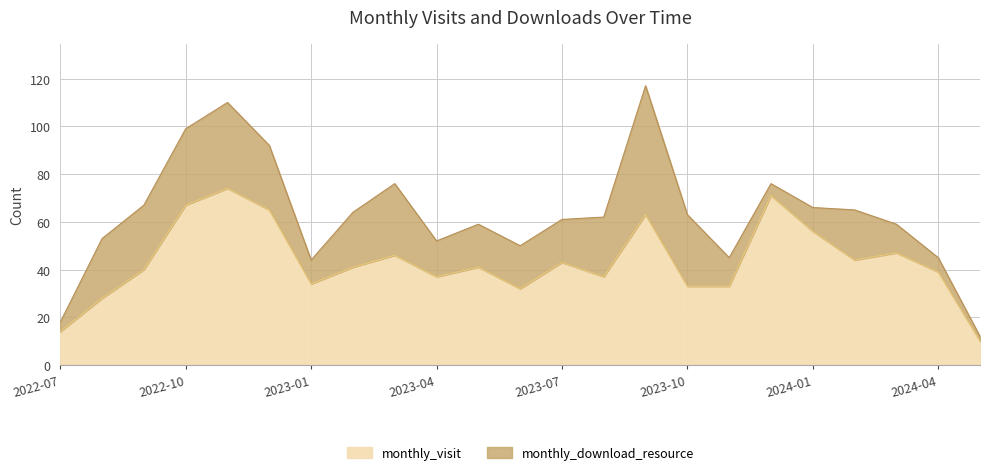

What is the label of the 19th point from the right?

2022-11